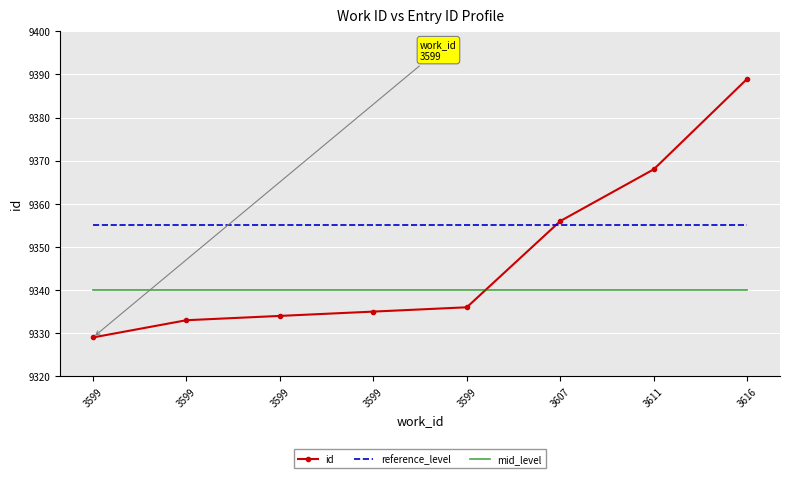

Rank the series by their maximum value, from highest to lowest.

id, reference_level, mid_level